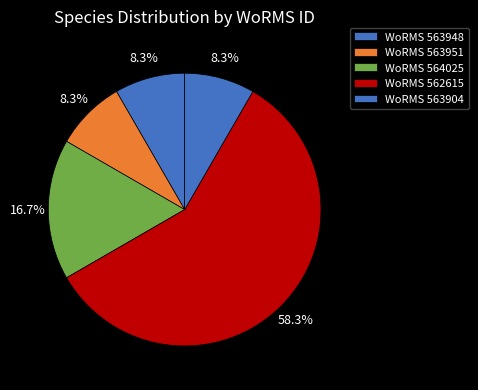

How many slices are in this pie chart?

5